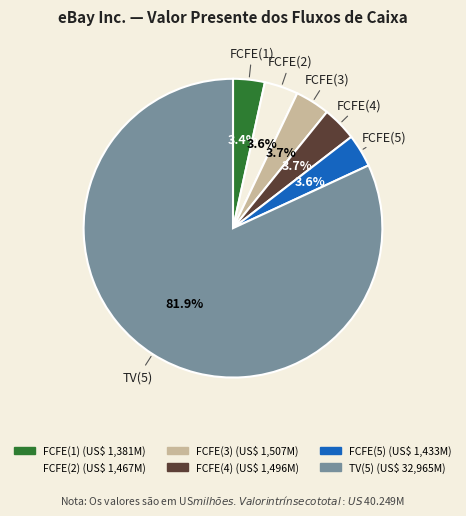

Does FCFE(2) account for over 50% of the chart?

No